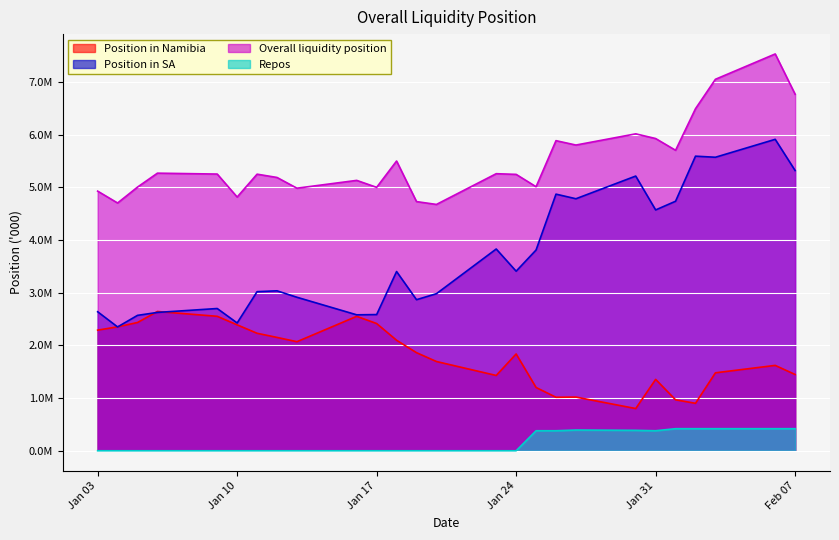

What are all the series names shown in the legend?

Position in Namibia, Position in SA, Overall liquidity position, Repos